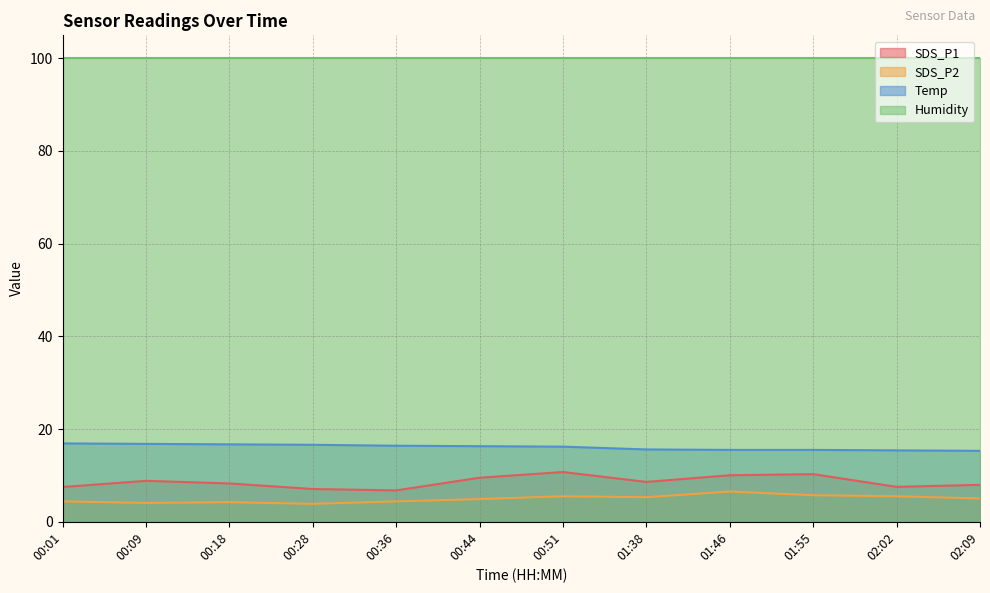

What is the sum of all SDS_P2 values?

59.5